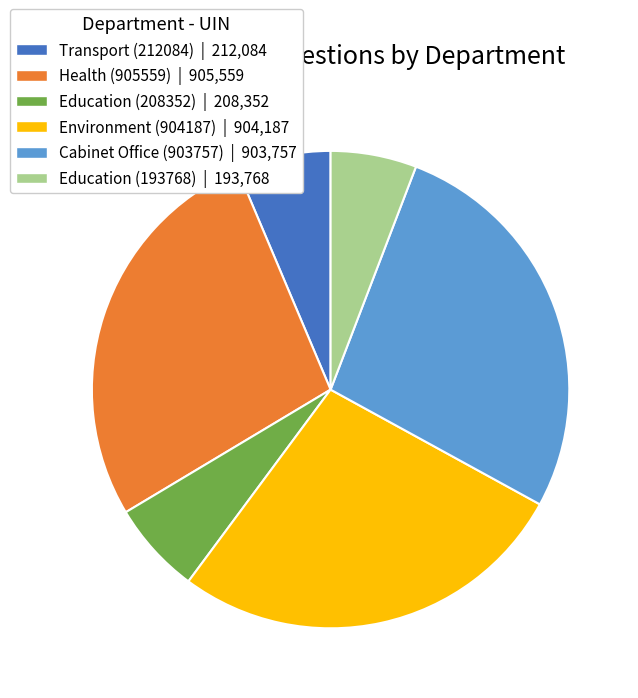

What is the ratio of the value at Education (193768) to the value at Education (208352)?

0.9